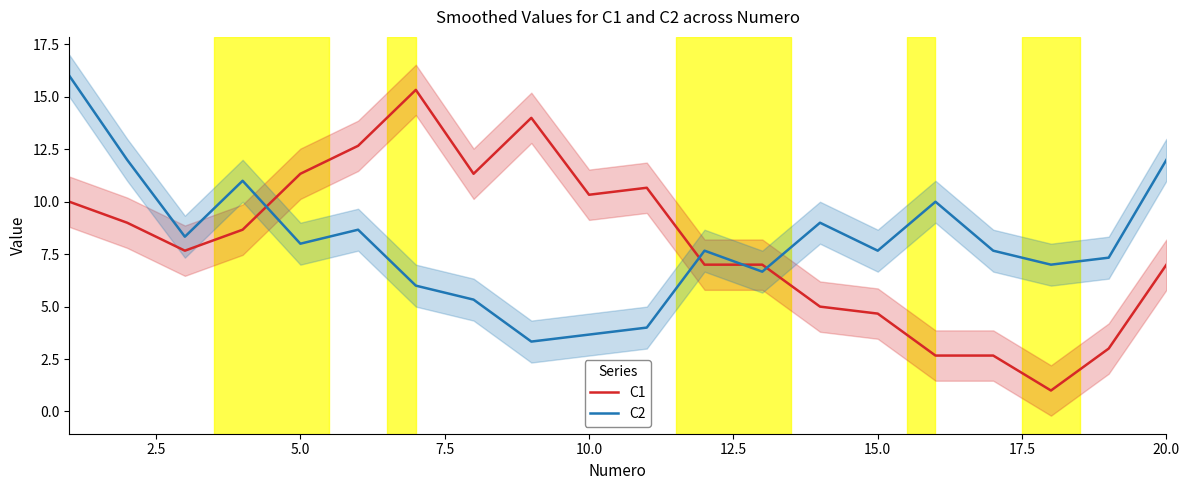

True or false: C1 and C2 cross at least once.

True